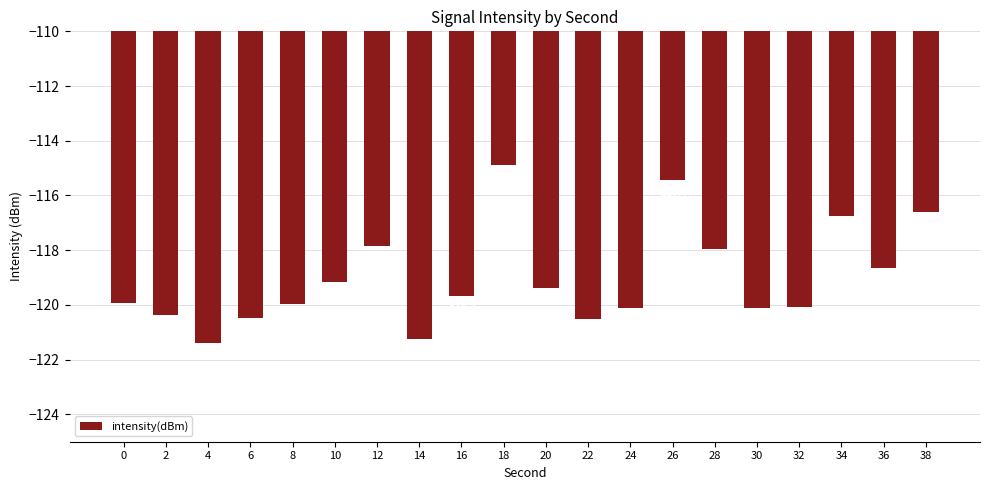

The chart shows a value of -33.7 at 4. True or false?

False